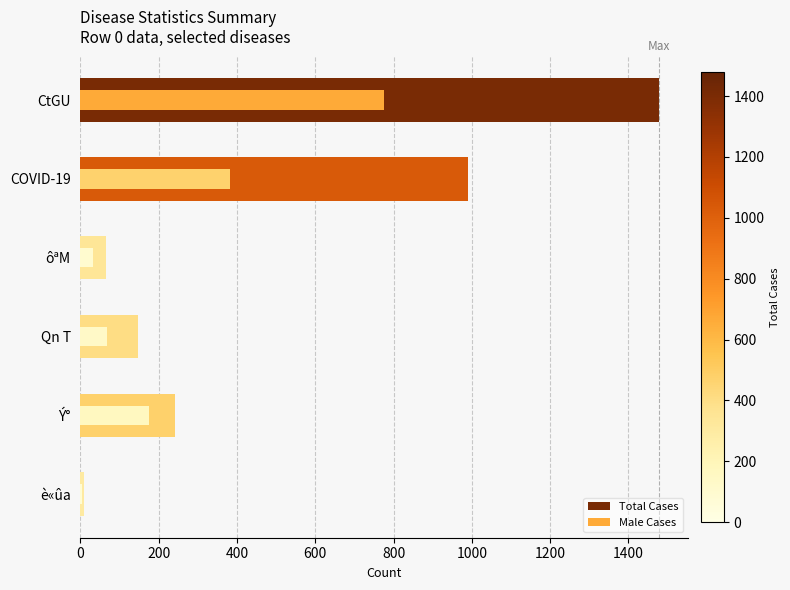

List the series in order of their peak value, lowest first.

Male Cases, Total Cases